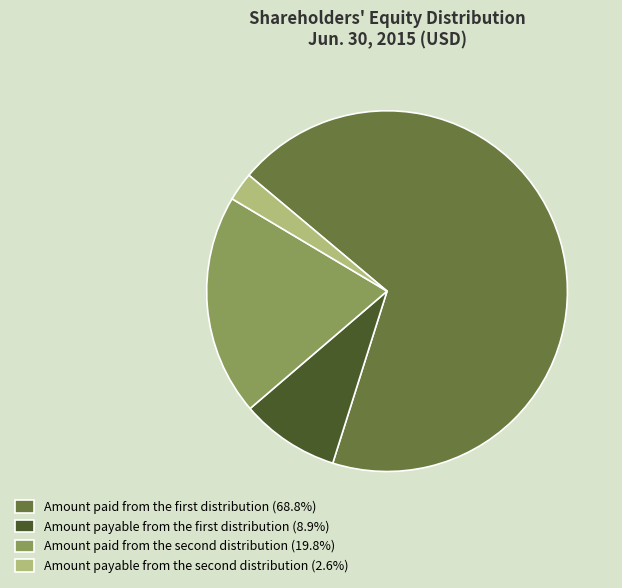

Which category accounts for the majority?

Amount paid from the first distribution